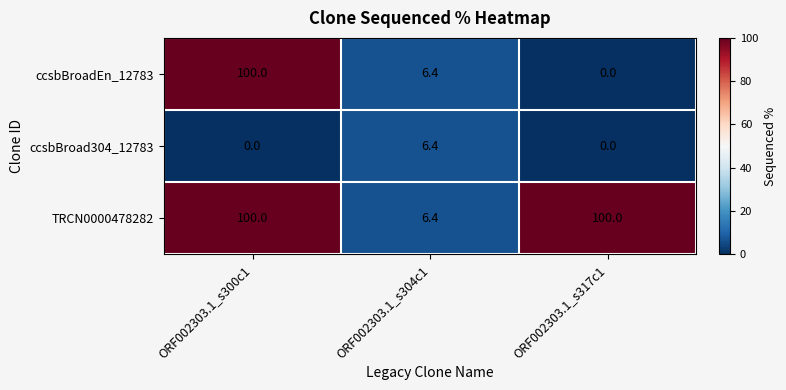

Between ORF002303.1_s300c1 and ORF002303.1_s317c1, which series saw the biggest shift?

ccsbBroadEn_12783